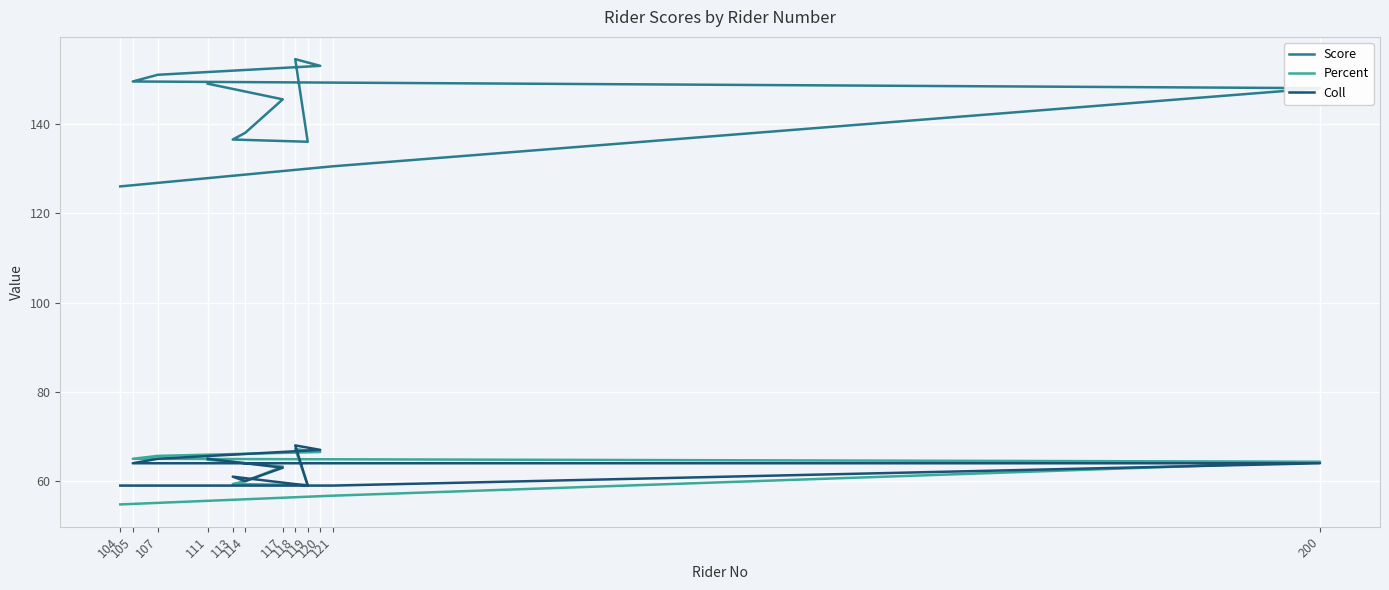

True or false: Score has a value of 126.0 at 104.

True